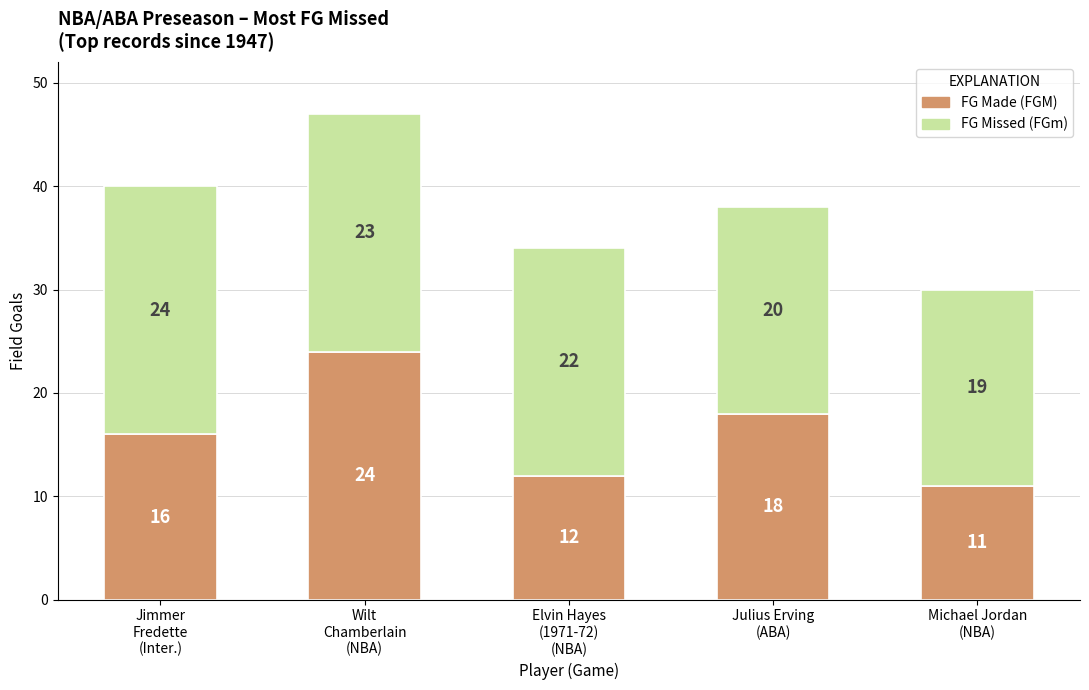

What is the average value of the FG Made (FGM) series?

16